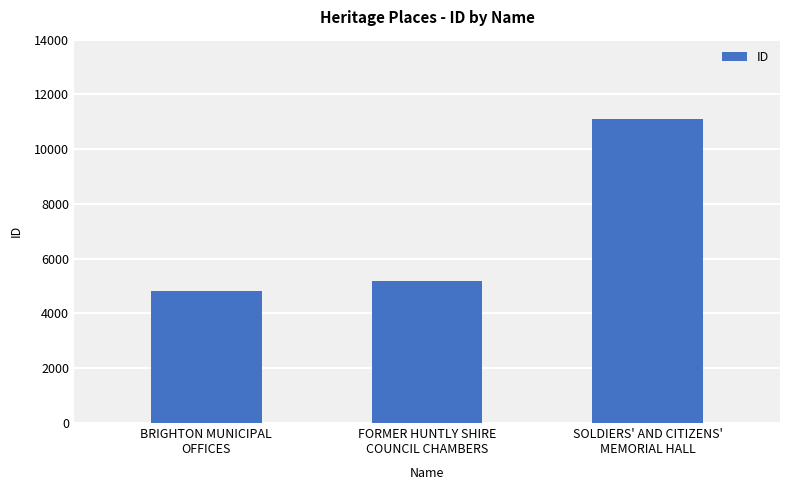

Rank the categories by value from lowest to highest.

BRIGHTON MUNICIPAL
OFFICES, FORMER HUNTLY SHIRE
COUNCIL CHAMBERS, SOLDIERS' AND CITIZENS'
MEMORIAL HALL